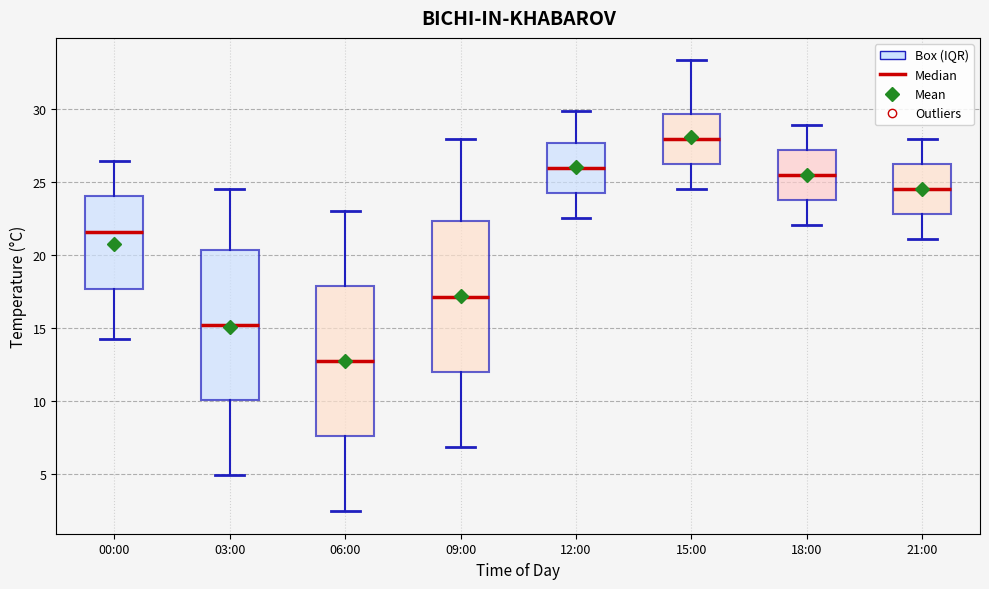

Which box has the lowest median line?

06:00